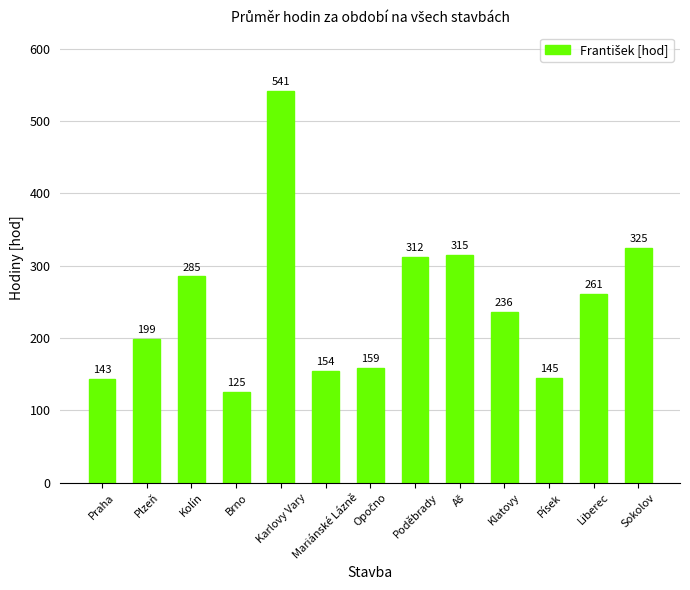

Where is the data nearest to the value 333?

Sokolov